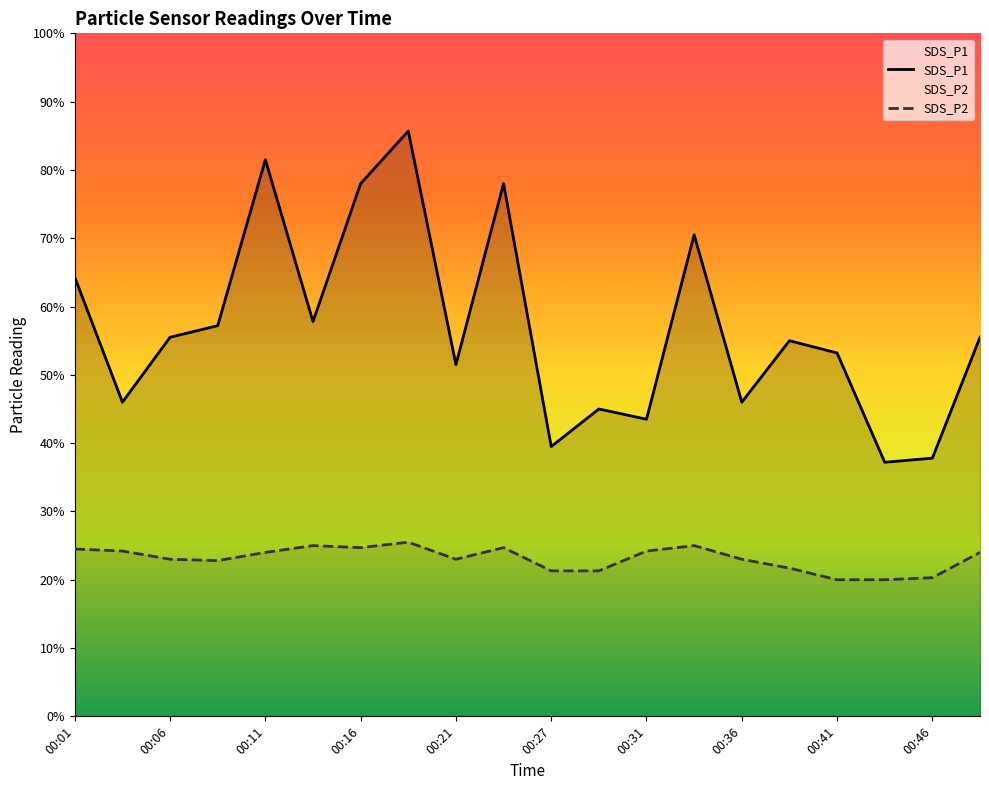

Does the chart display data point markers on the line(s)?

No